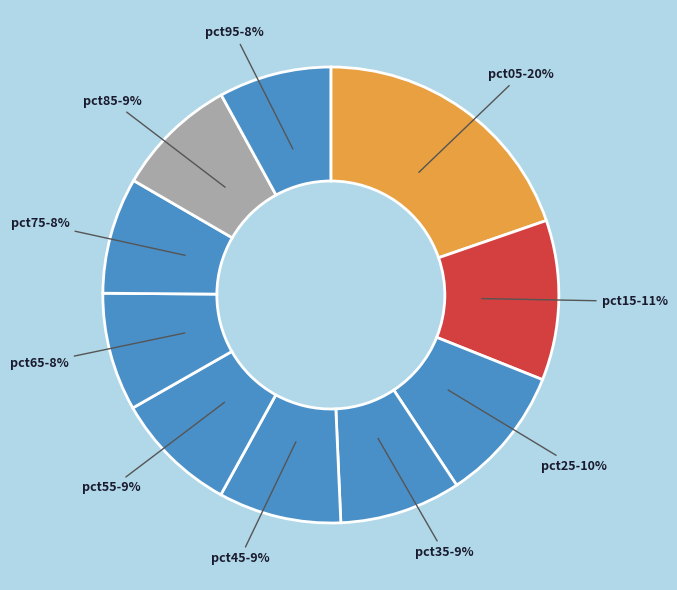

Which category has the smallest portion of the pie?

pct95